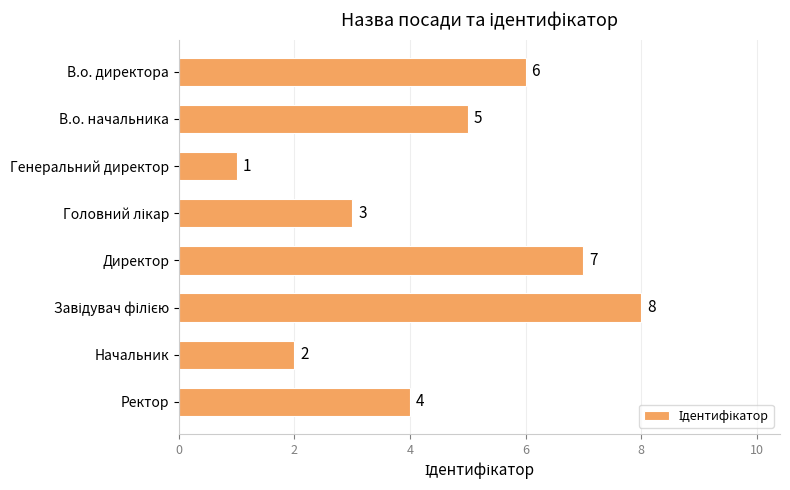

What position from the top is В.о. директора?

1